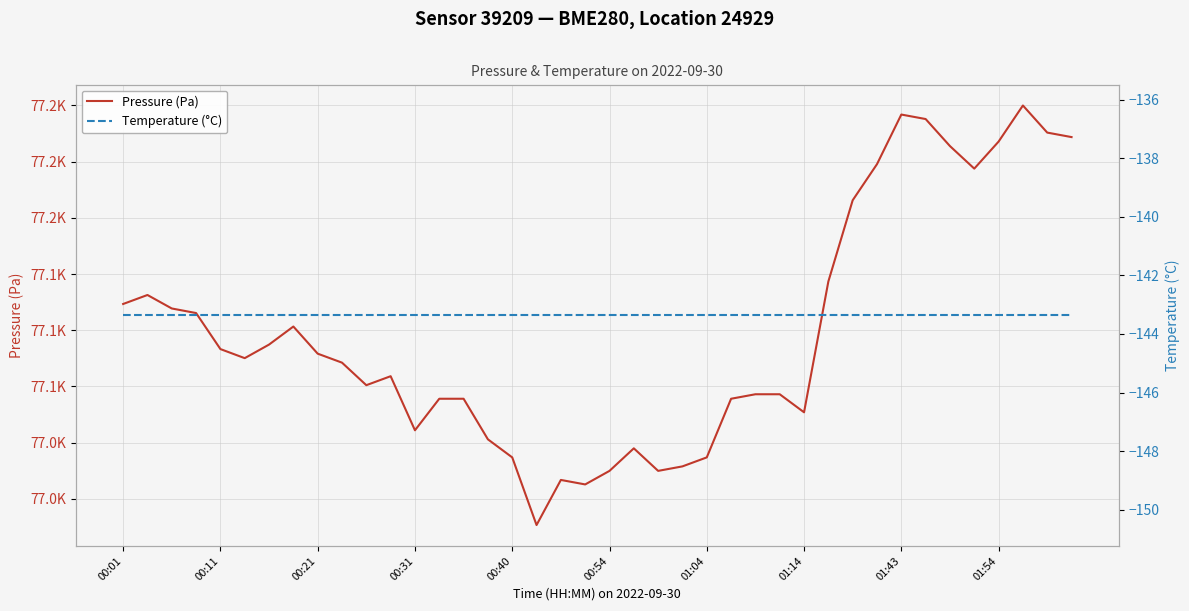

List the series in order of their overall mean, lowest first.

Temperature (°C), Pressure (Pa)